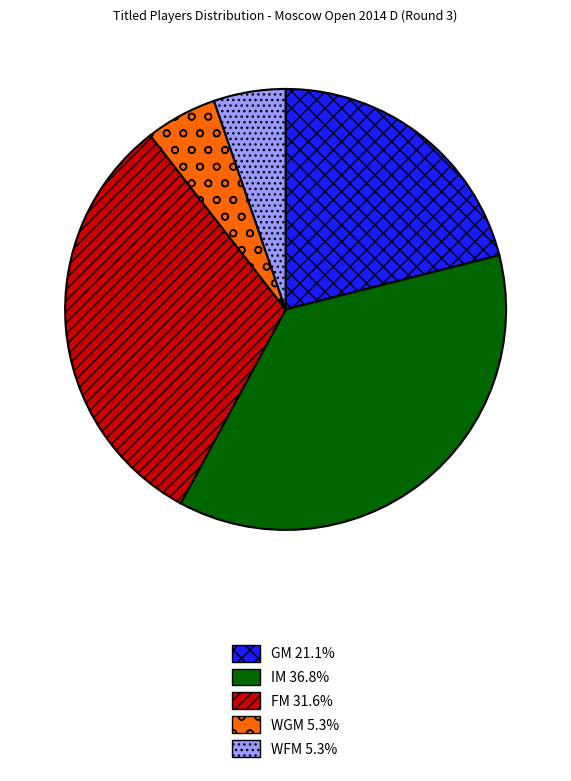

Does FM represent more than half of the total?

No